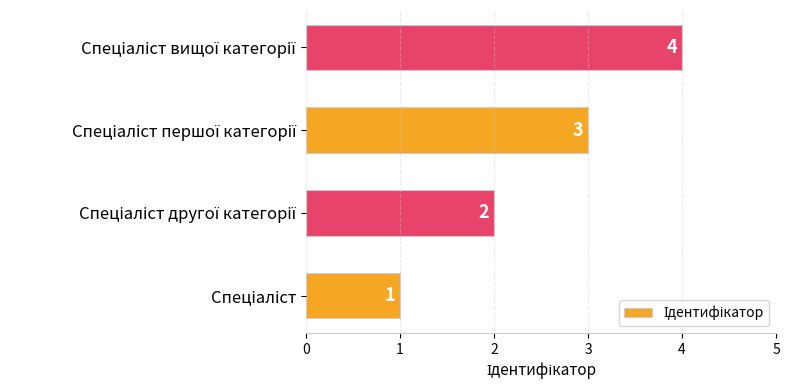

What is the sum of all values?

10